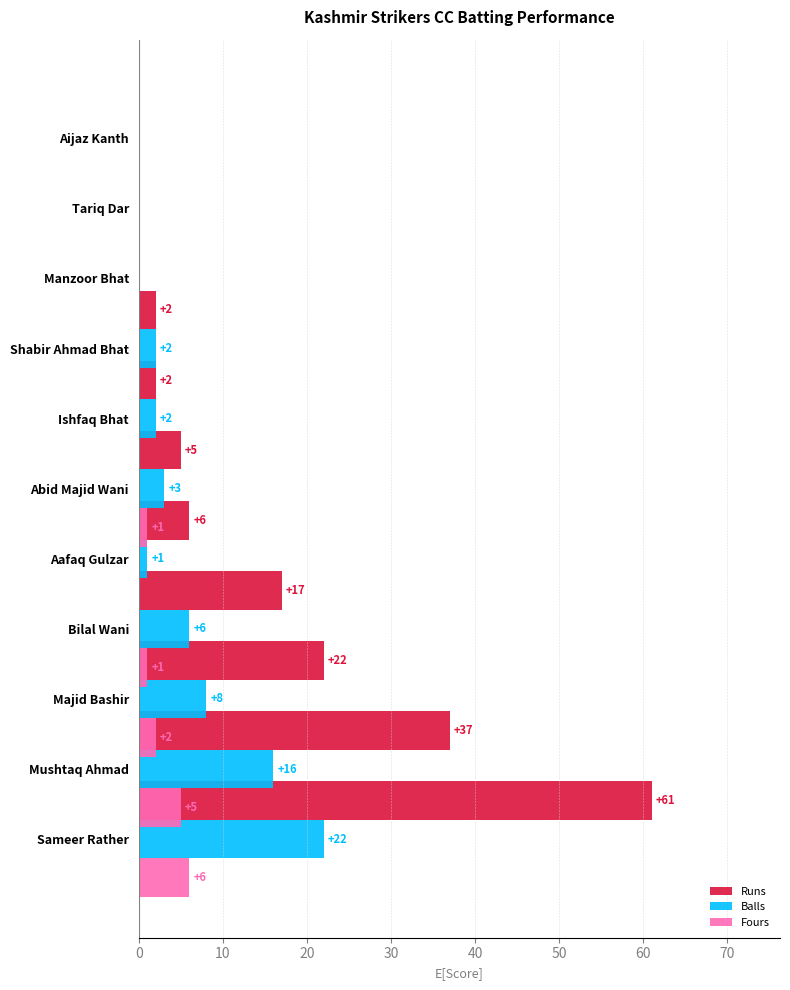

What is the difference between the highest and lowest values at 70?

2